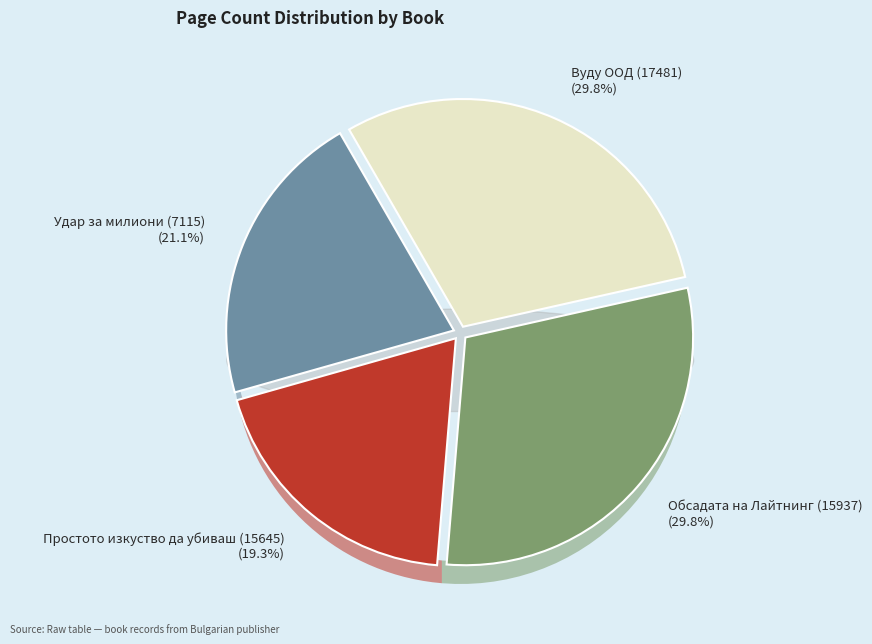

Is it true that Вуду ООД (17481) is 30% of the pie?

True